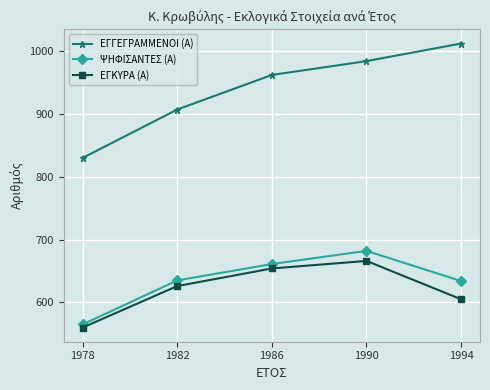

At which label is ΕΓΓΕΓΡΑΜΜΕΝΟΙ (Α) closest to 921?

1982